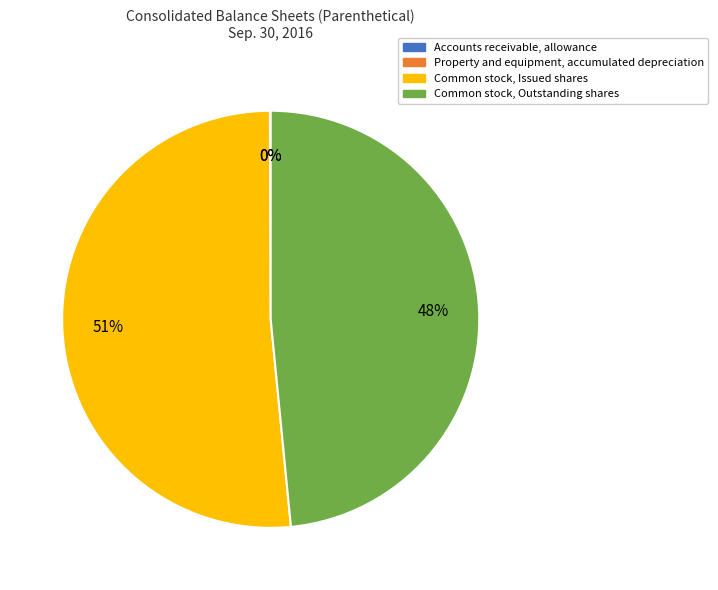

What is the majority slice?

Common stock, Issued shares